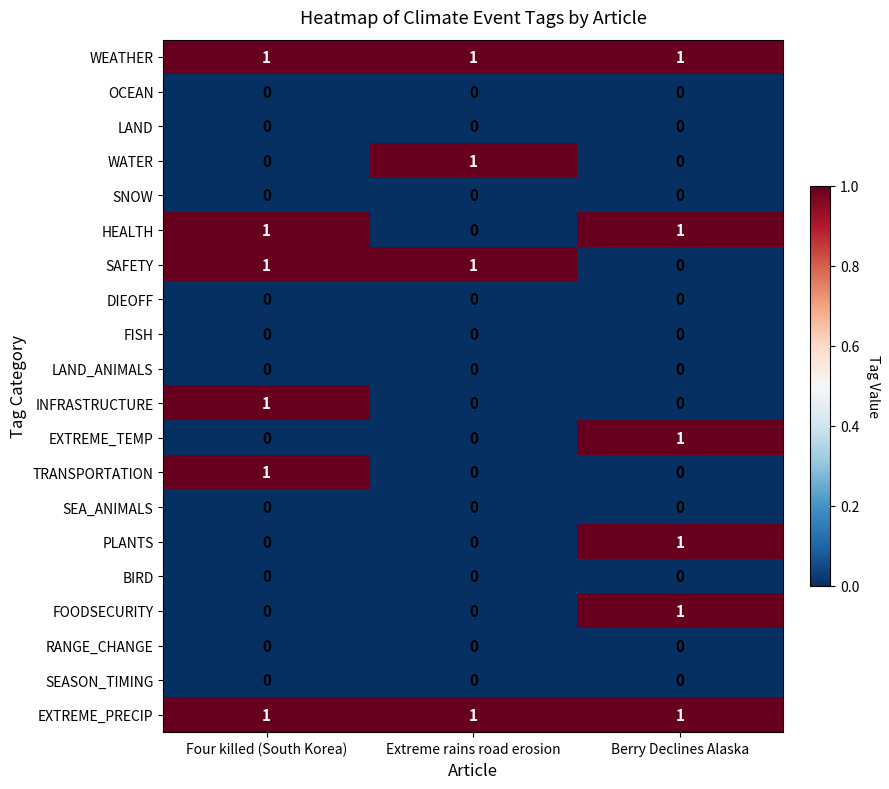

What is the total value across all series at Four killed (South Korea)?

6